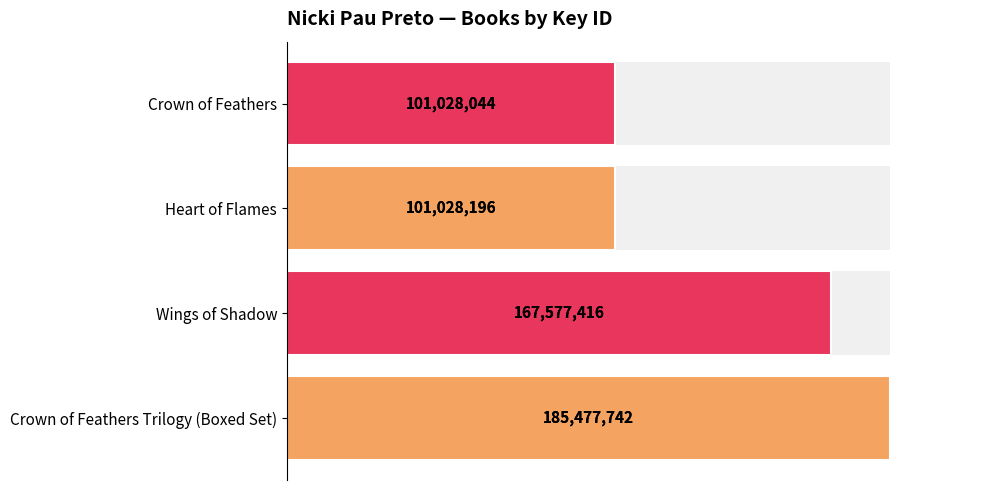

What is the minimum value shown in the chart?

101028044